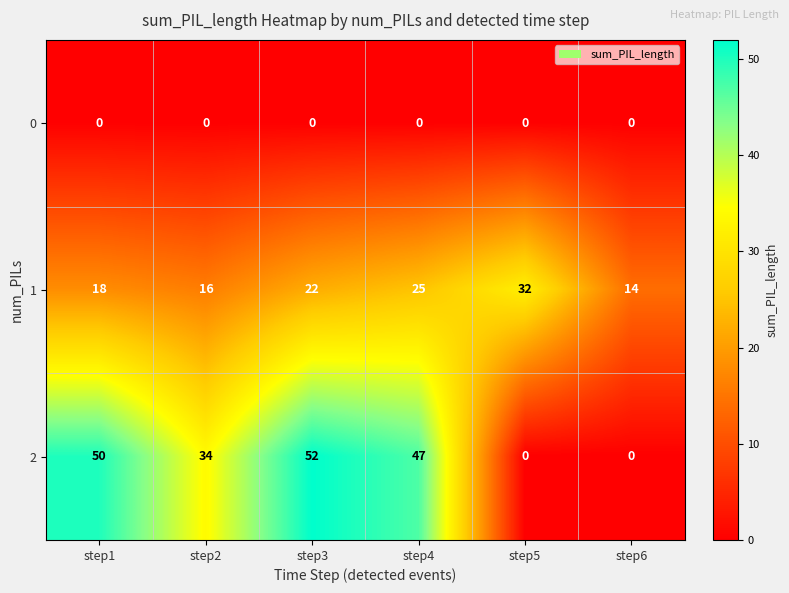

Reading left to right, list all the values displayed in this chart.

0: 0	0	0	0	0	0
1: 18	16	22	25	32	14
2: 50	34	52	47	0	0